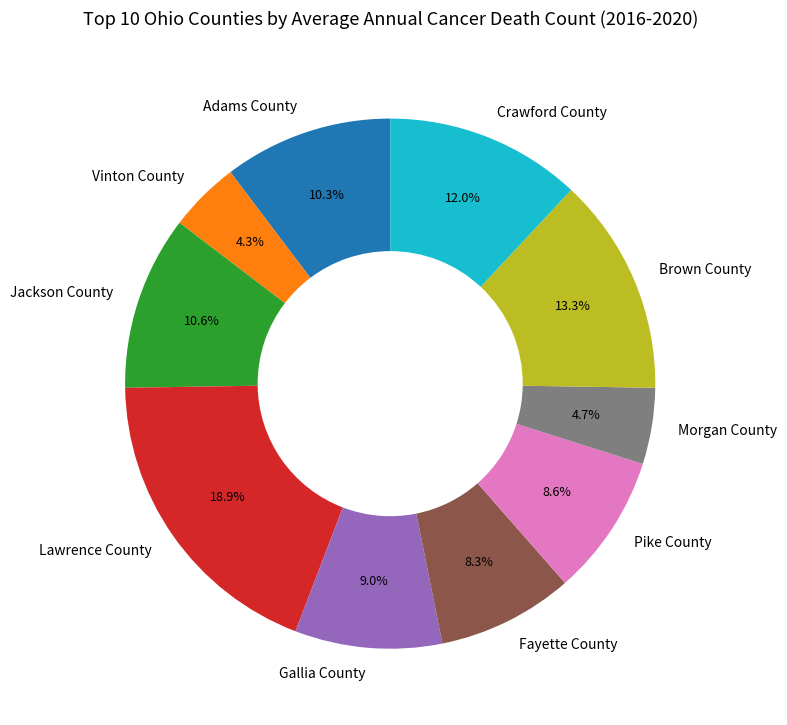

Is it true that Morgan County is 5% of the pie?

True